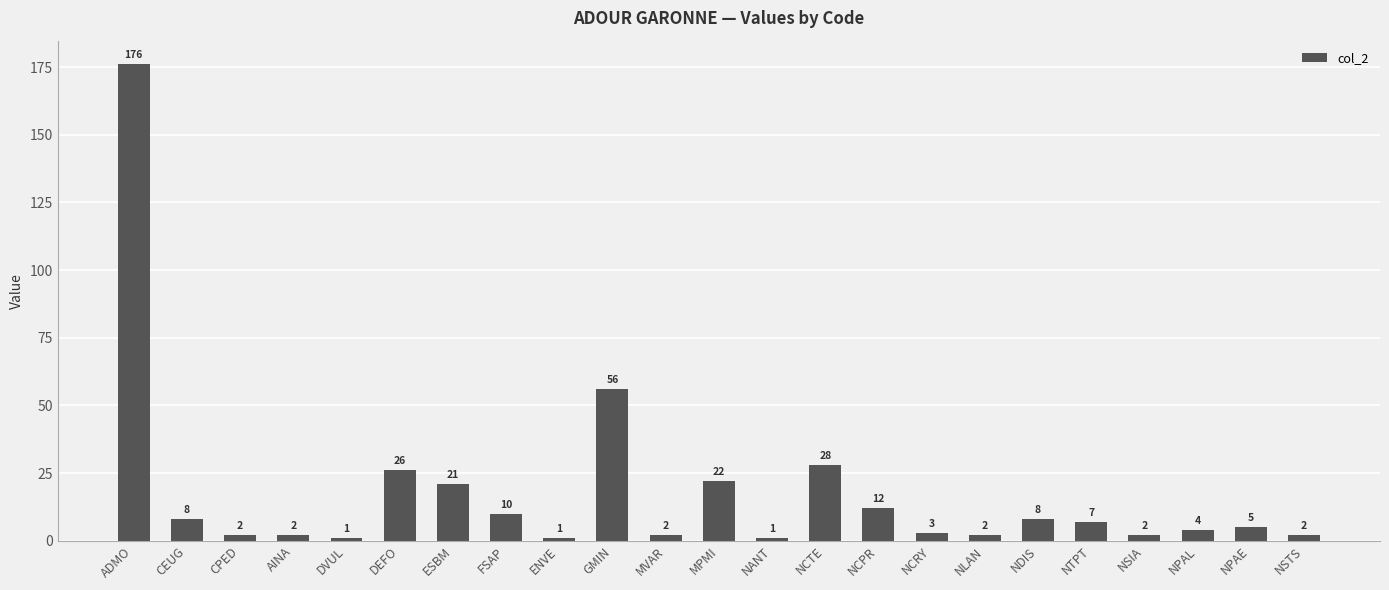

What position from the right is CPED?

21